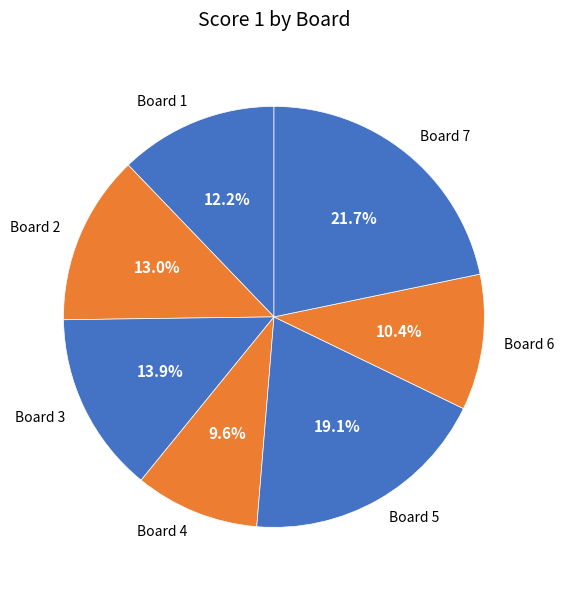

How many segments does this pie chart have?

7